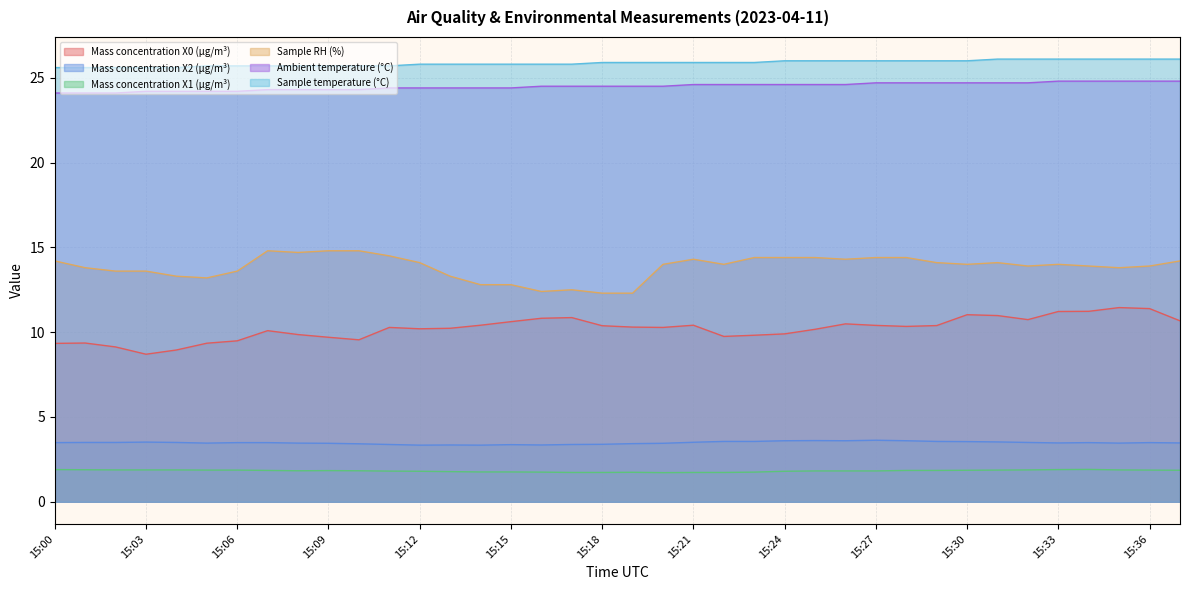

At which label does Mass concentration X2 (μg/m³) reach its minimum?

15:12